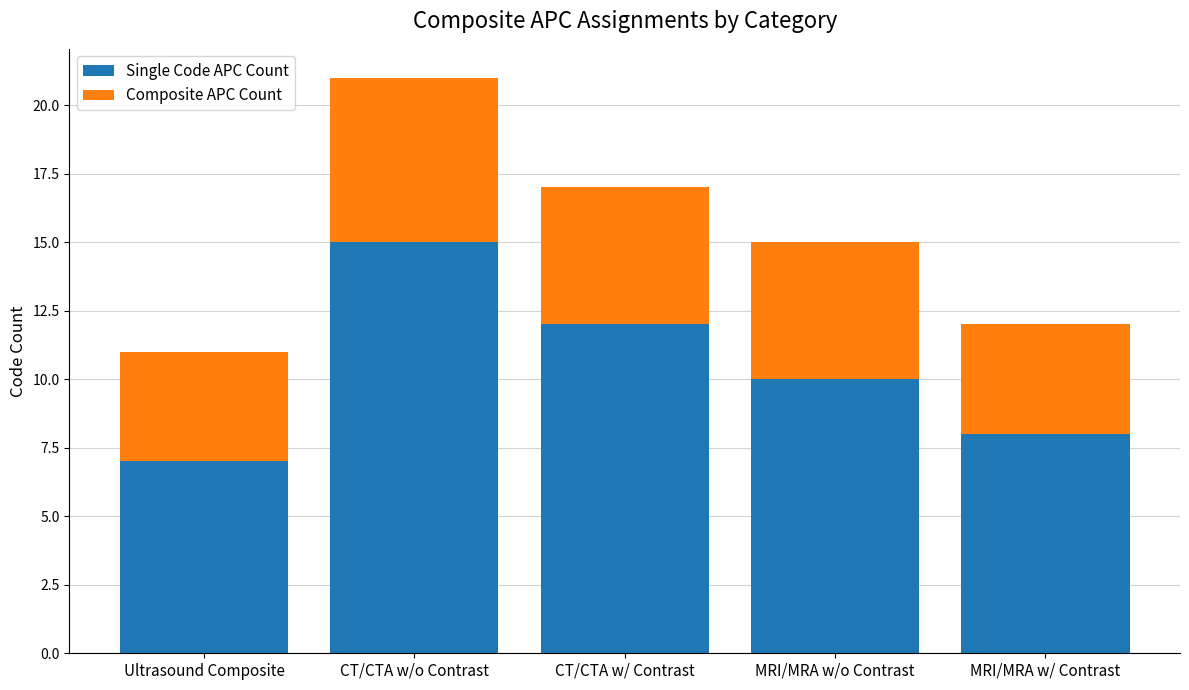

The value of Single Code APC Count at Ultrasound Composite is 7. True or false?

True